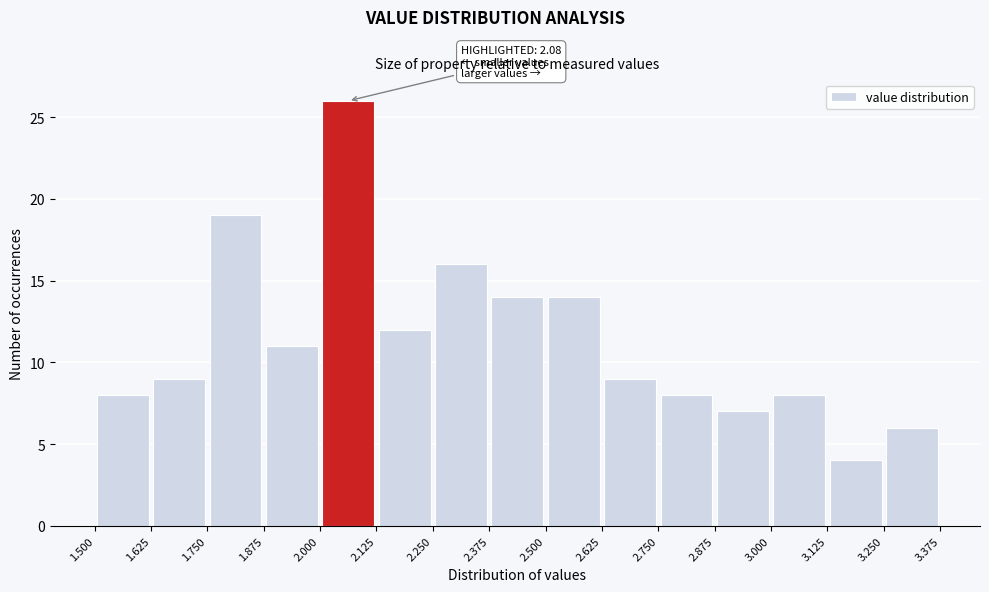

Over which range of the x-axis is the bar tallest?

2.000 to 2.125